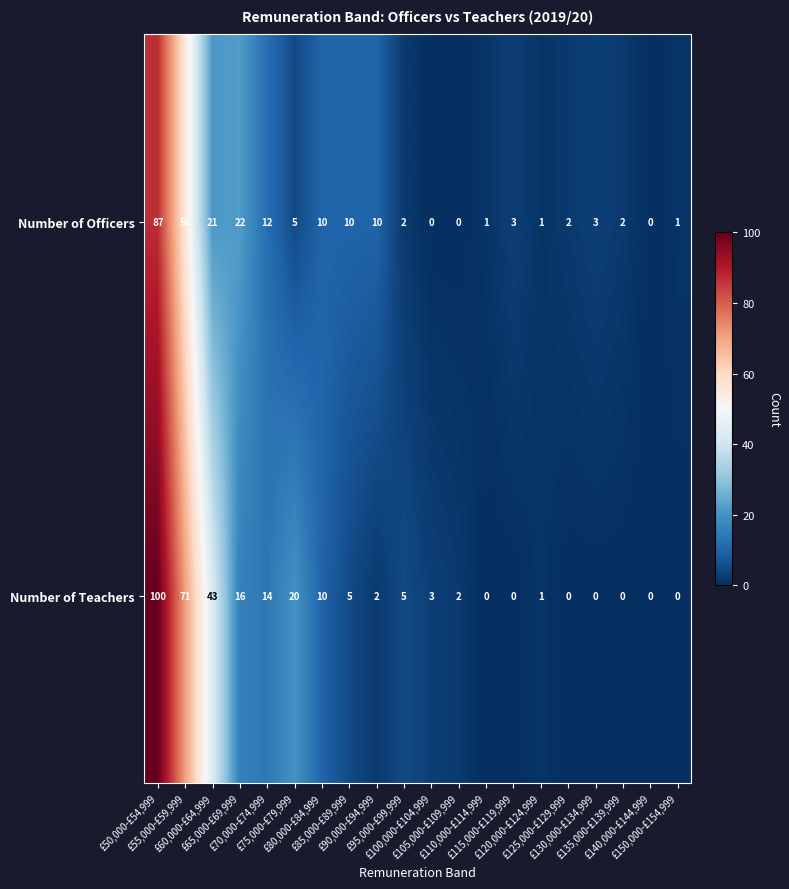

Count the number of categories in the chart.

20